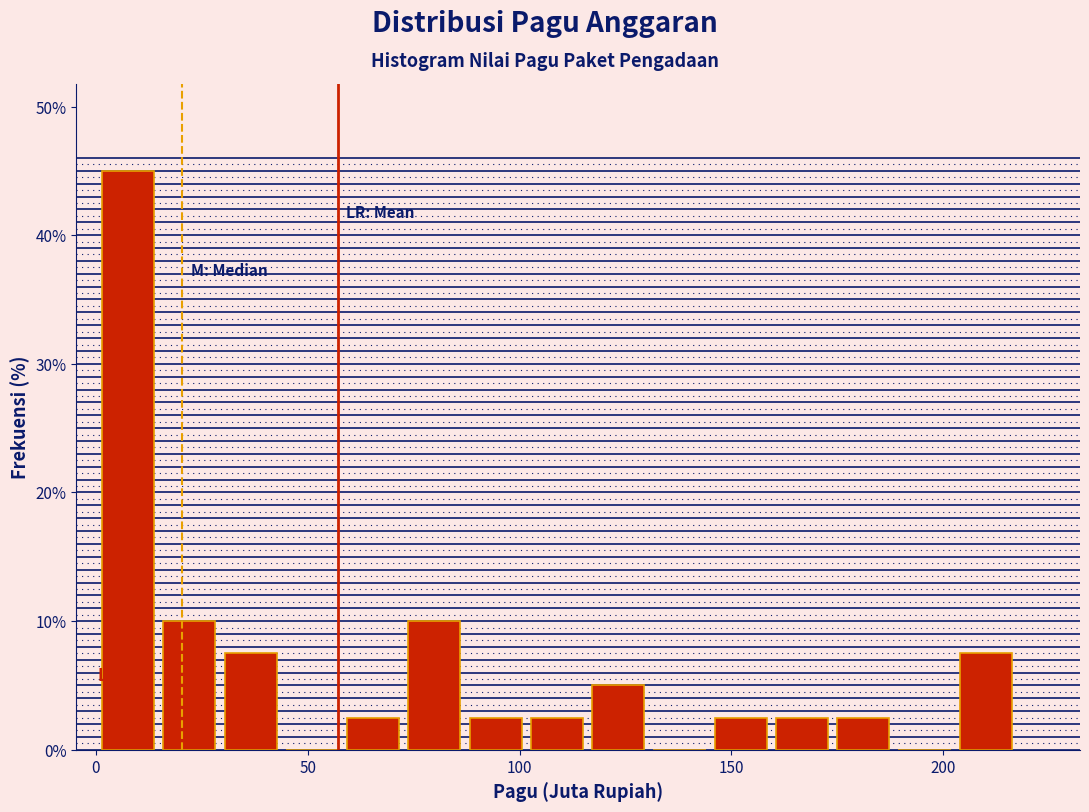

Around what value on the x-axis is the tallest bar? Give the approximate position of its centre, as read against the axis.

10